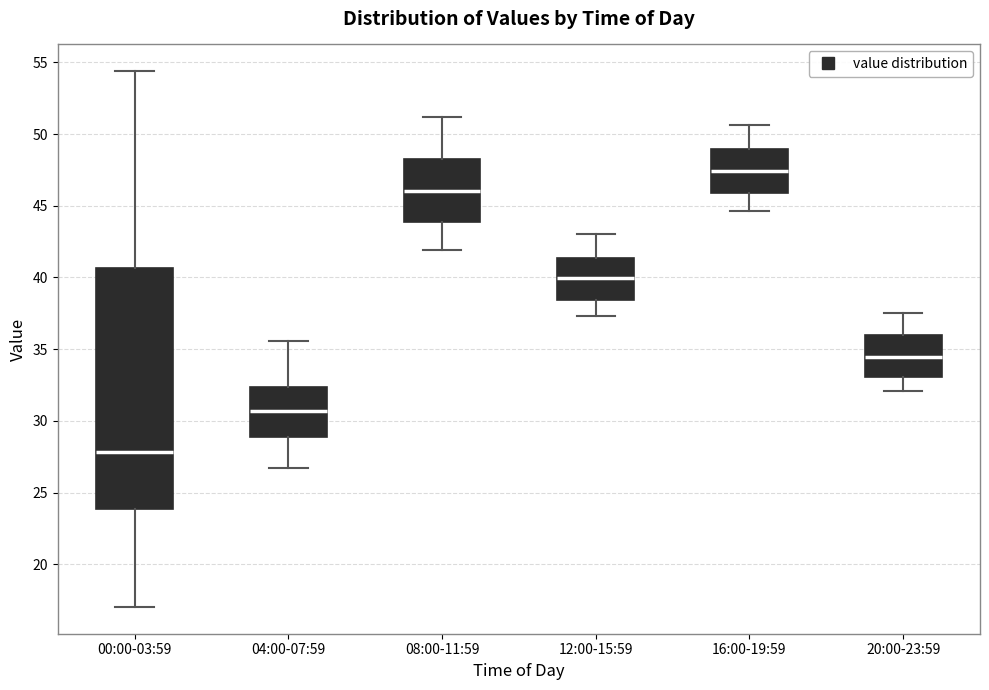

Which box is the tallest, from its lower edge to its upper edge?

00:00-03:59